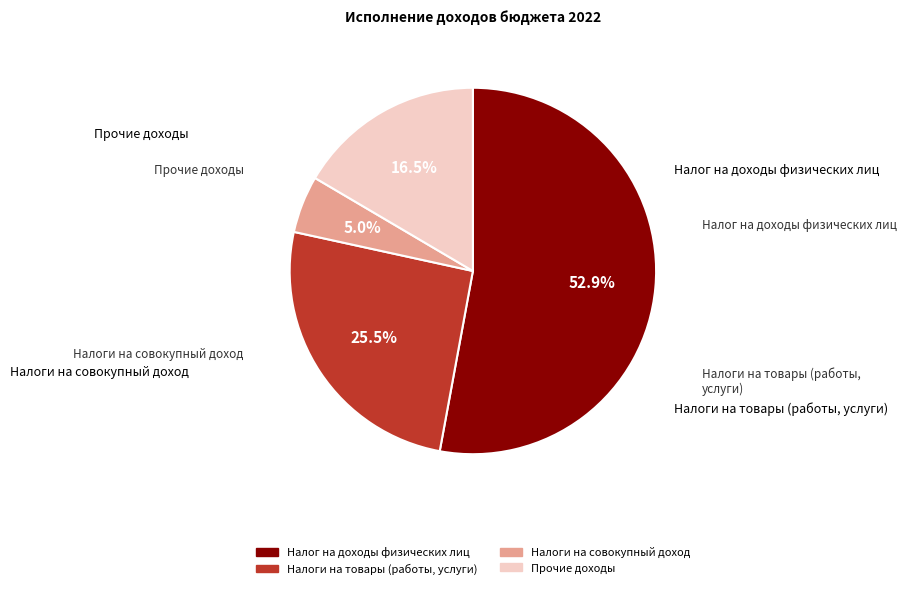

Does Налоги на совокупный доход account for over 50% of the chart?

No